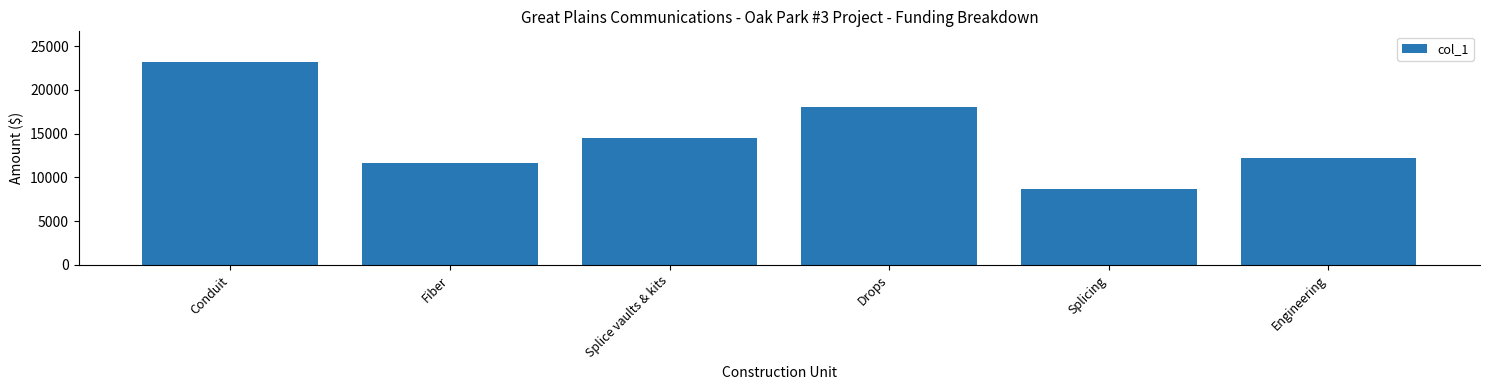

What is the smallest value displayed?

8705